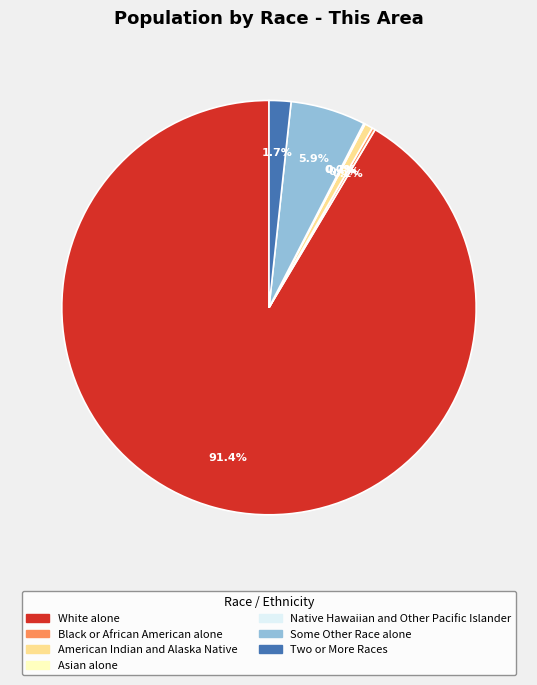

Is it true that Two or More Races is 15% of the pie?

False